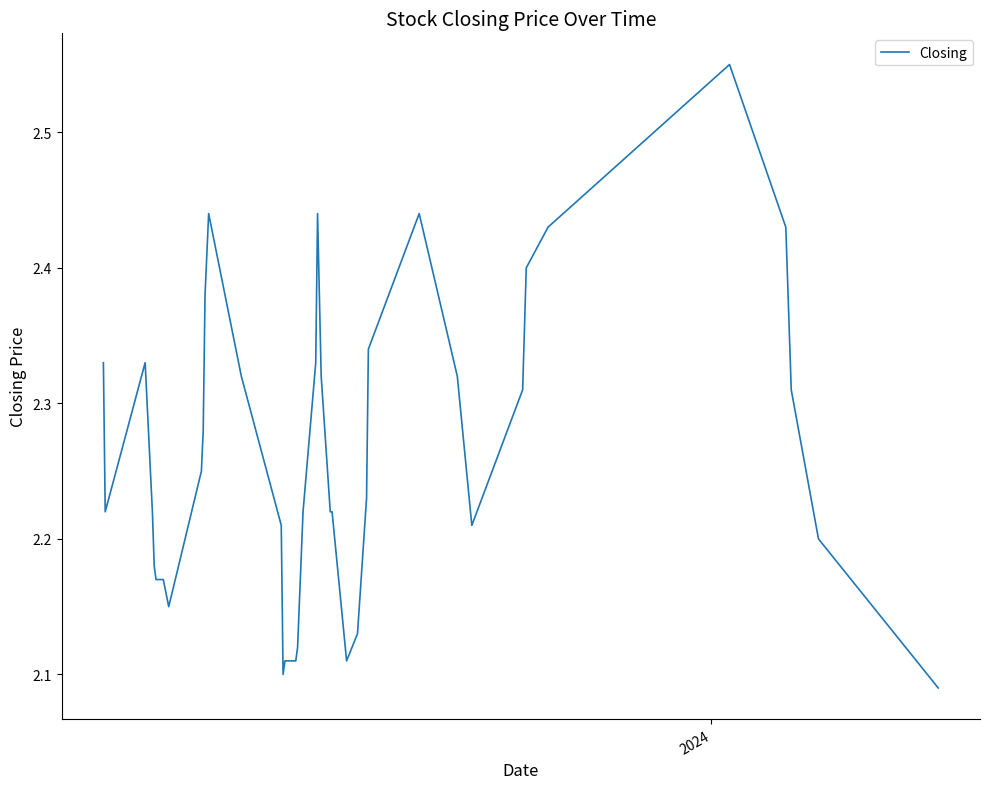

What is the difference between the maximum and minimum values?

0.5